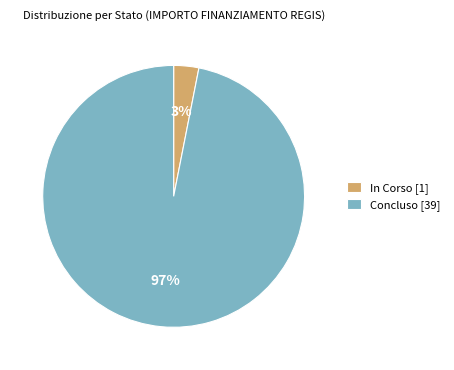

How many slices are in this pie chart?

2